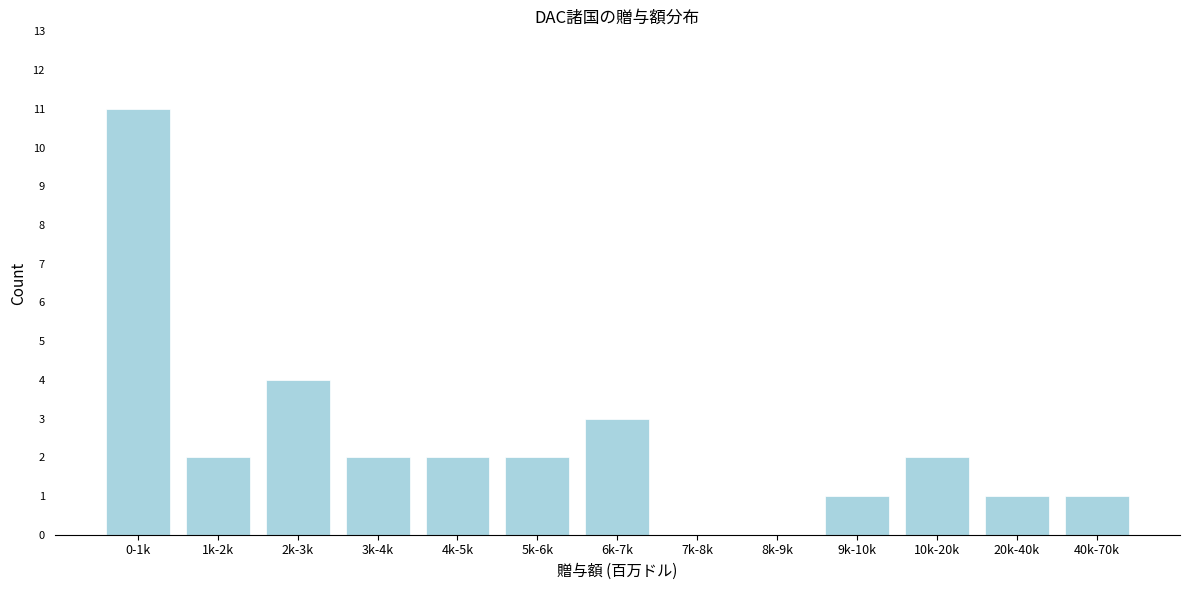

Reading left to right, list all the values displayed in this chart.

0-1k=11	1k-2k=2	2k-3k=4	3k-4k=2	4k-5k=2	5k-6k=2	6k-7k=3	7k-8k=0	8k-9k=0	9k-10k=1	10k-20k=2	20k-40k=1	40k-70k=1